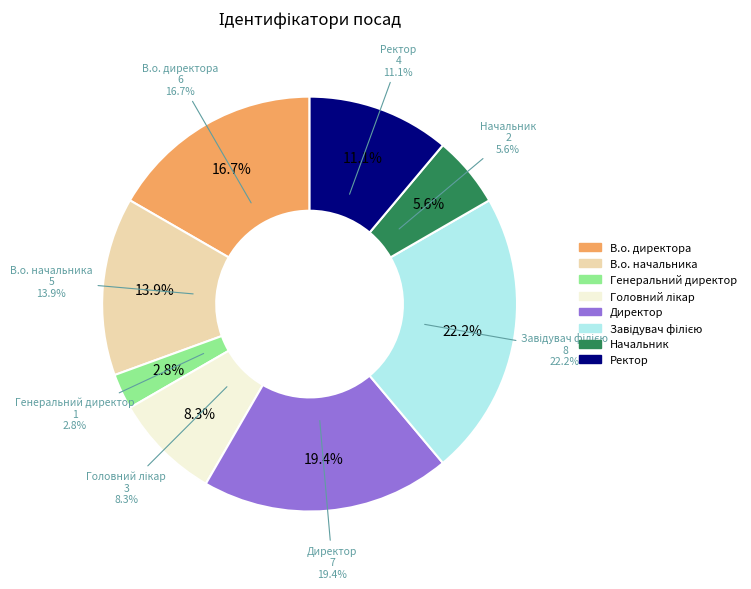

Approximately how many times larger is the value at Завідувач філією compared to Начальник?

4.0